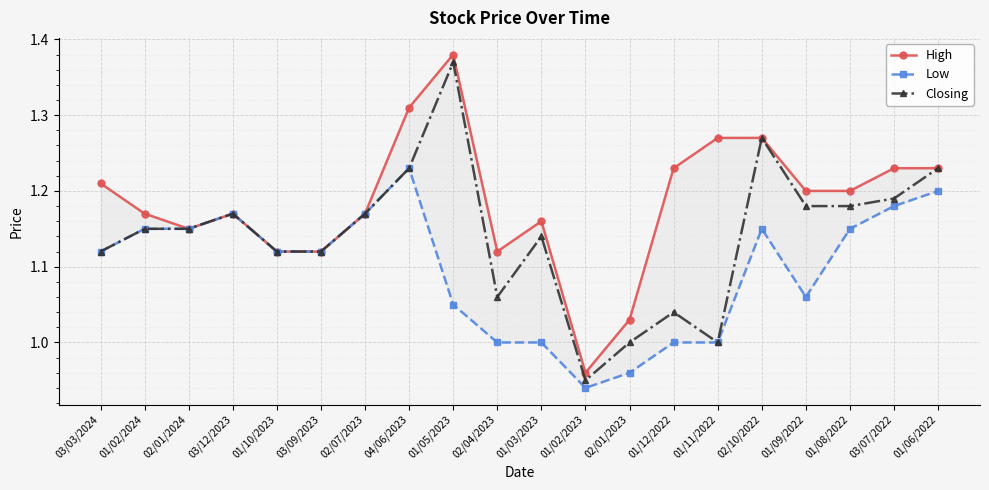

How many data points in High are above 1?

19